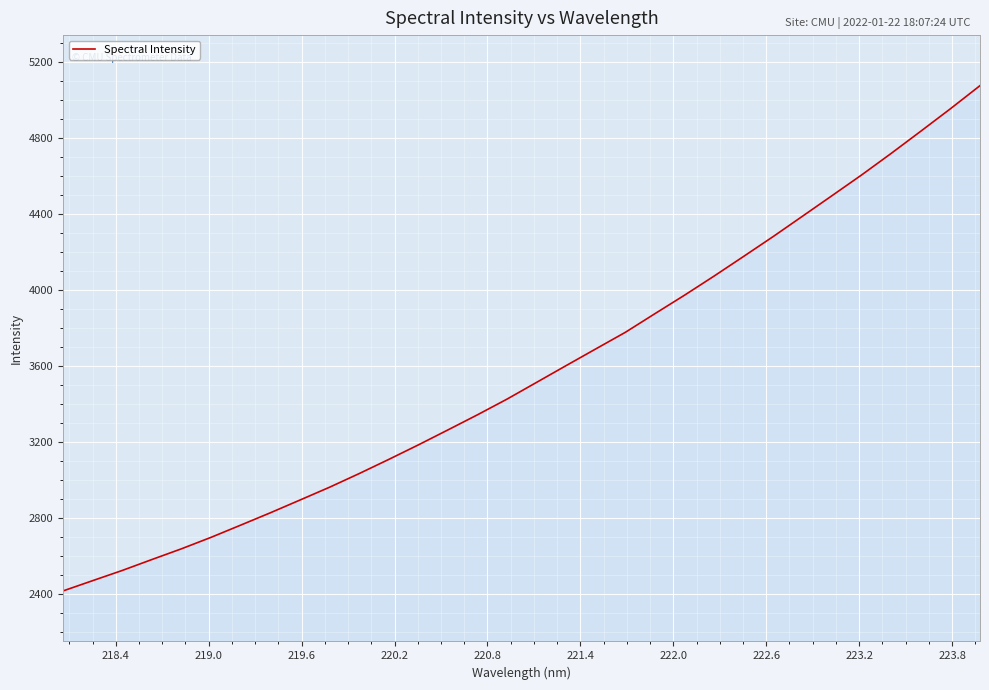

What is the maximum value shown in the chart?

5075.1